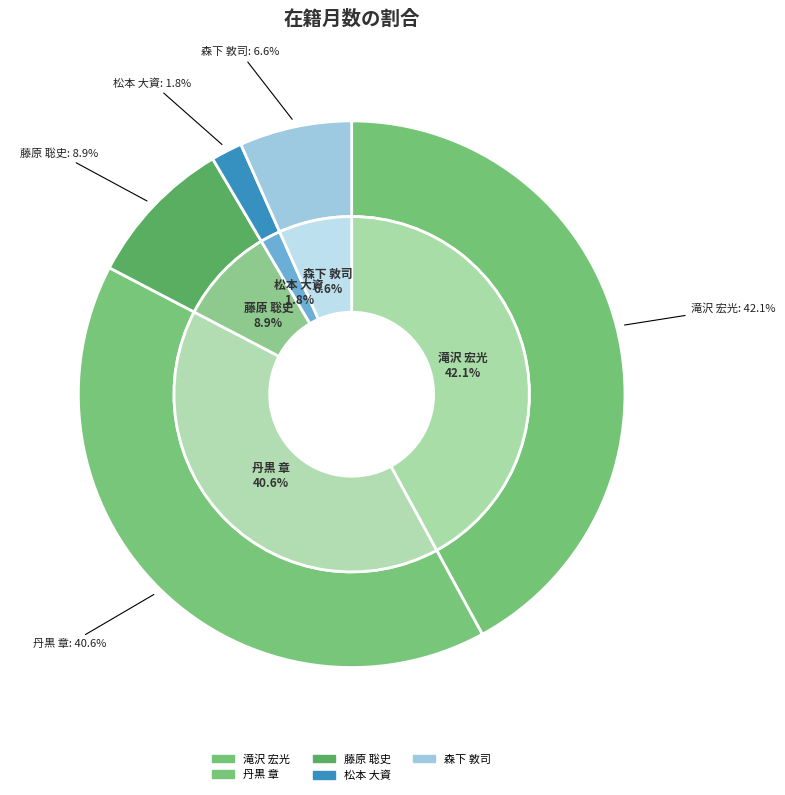

The 藤原 聡史 slice represents 1% of the pie. True or false?

False